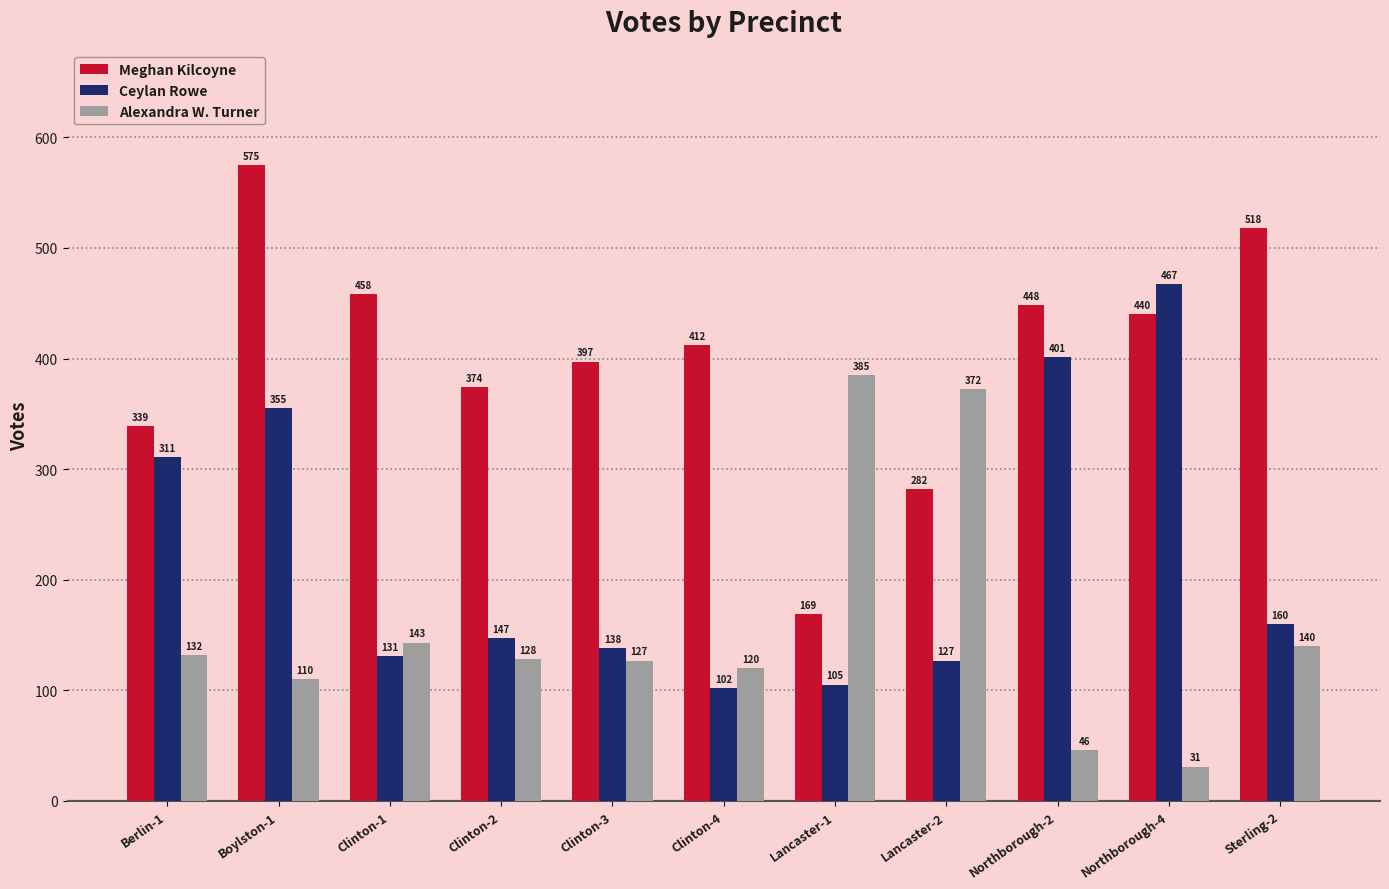

Reading left to right, list all the values displayed in this chart.

Meghan Kilcoyne: Berlin-1=339	Boylston-1=575	Clinton-1=458	Clinton-2=374	Clinton-3=397	Clinton-4=412	Lancaster-1=169	Lancaster-2=282	Northborough-2=448	Northborough-4=440	Sterling-2=518
Ceylan Rowe: Berlin-1=311	Boylston-1=355	Clinton-1=131	Clinton-2=147	Clinton-3=138	Clinton-4=102	Lancaster-1=105	Lancaster-2=127	Northborough-2=401	Northborough-4=467	Sterling-2=160
Alexandra W. Turner: Berlin-1=132	Boylston-1=110	Clinton-1=143	Clinton-2=128	Clinton-3=127	Clinton-4=120	Lancaster-1=385	Lancaster-2=372	Northborough-2=46	Northborough-4=31	Sterling-2=140